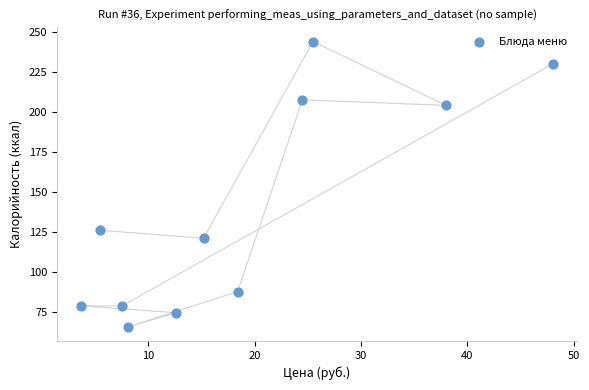

What is the average Y value?

138.2